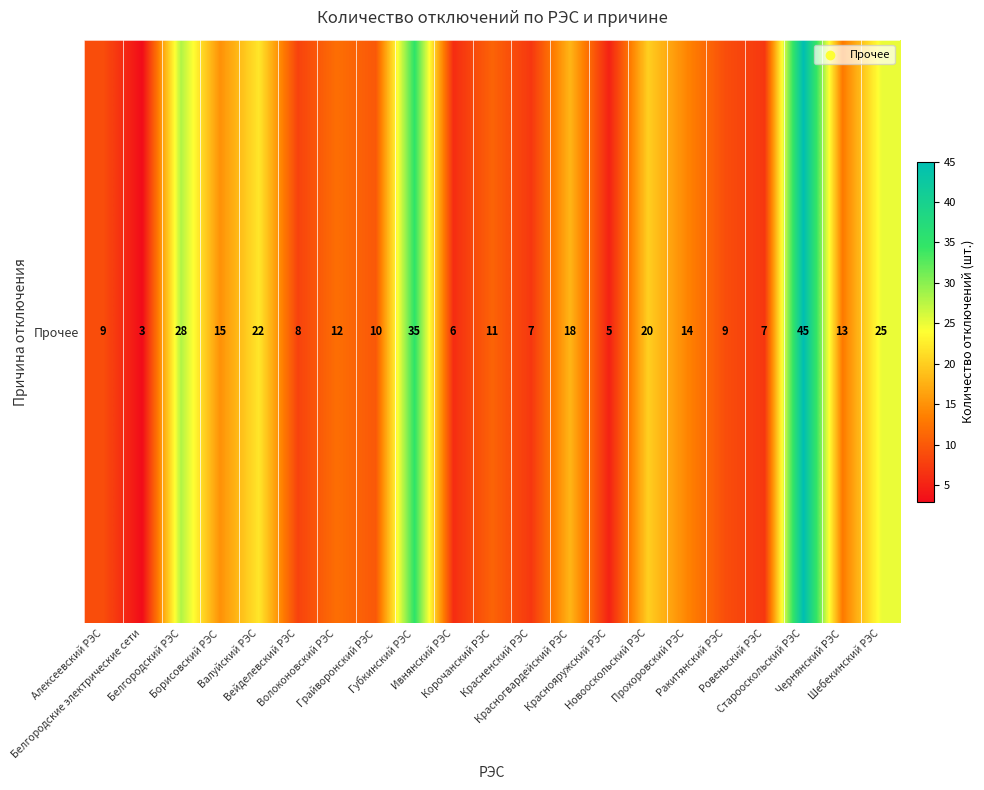

Approximately how many times larger is the value at Алексеевский РЭС compared to Ровеньский РЭС?

1.3